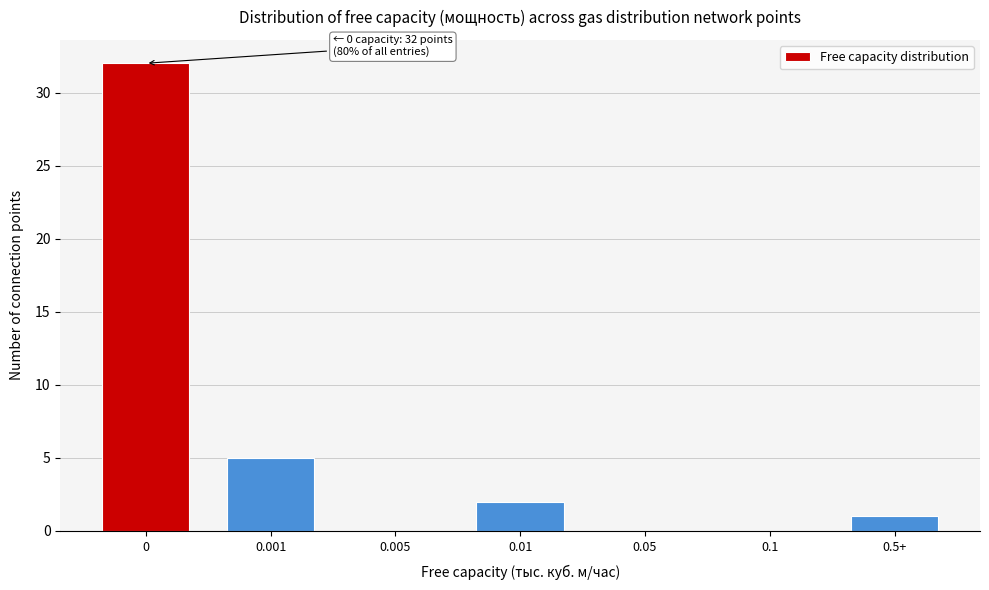

Reading right to left, what are all the values shown in this chart?

0.5+=1	0.1=0	0.05=0	0.01=2	0.005=0	0.001=5	0=32